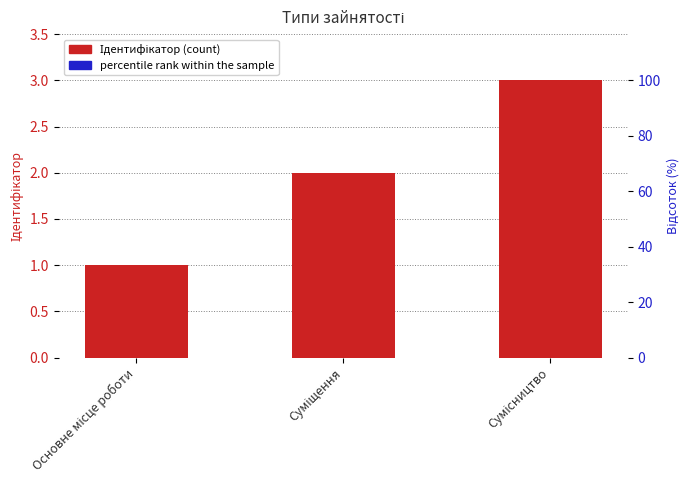

What is the label of the 3rd bar from the right?

Основне місце роботи